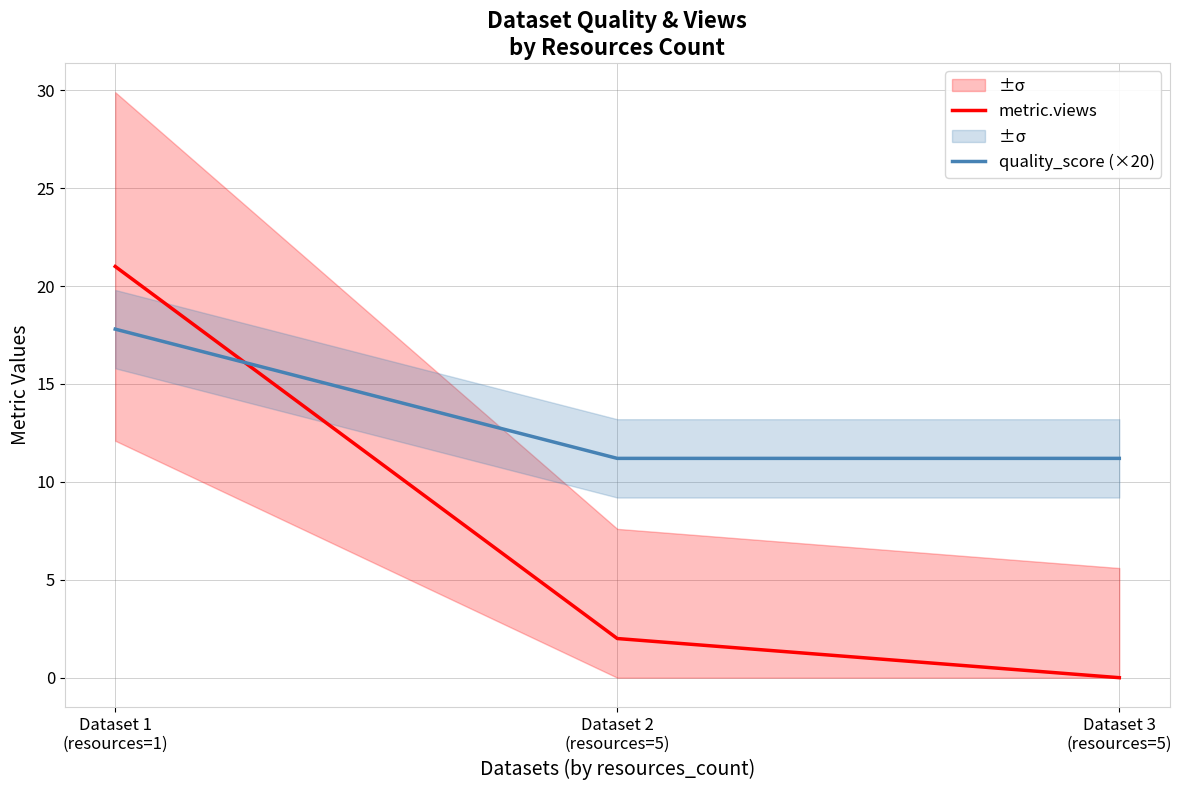

What is the minimum value for quality_score (×20)?

11.2